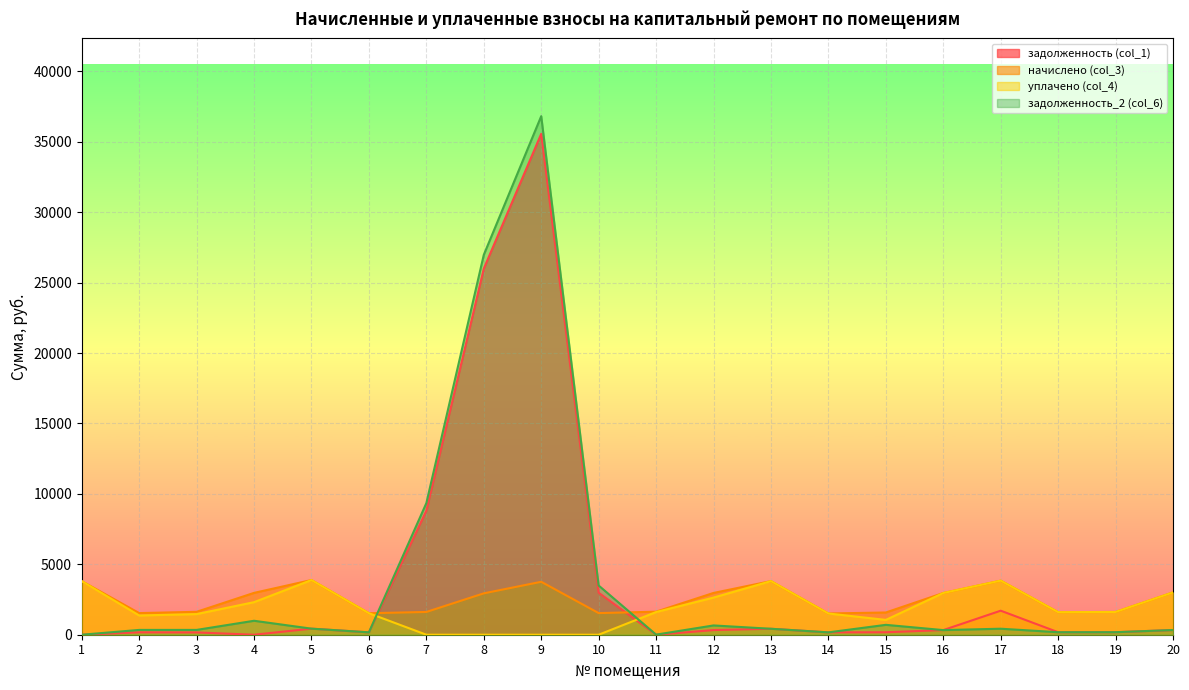

Rank the series at 20 from highest to lowest value.

начислено (col_3), уплачено (col_4), задолженность (col_1), задолженность_2 (col_6)